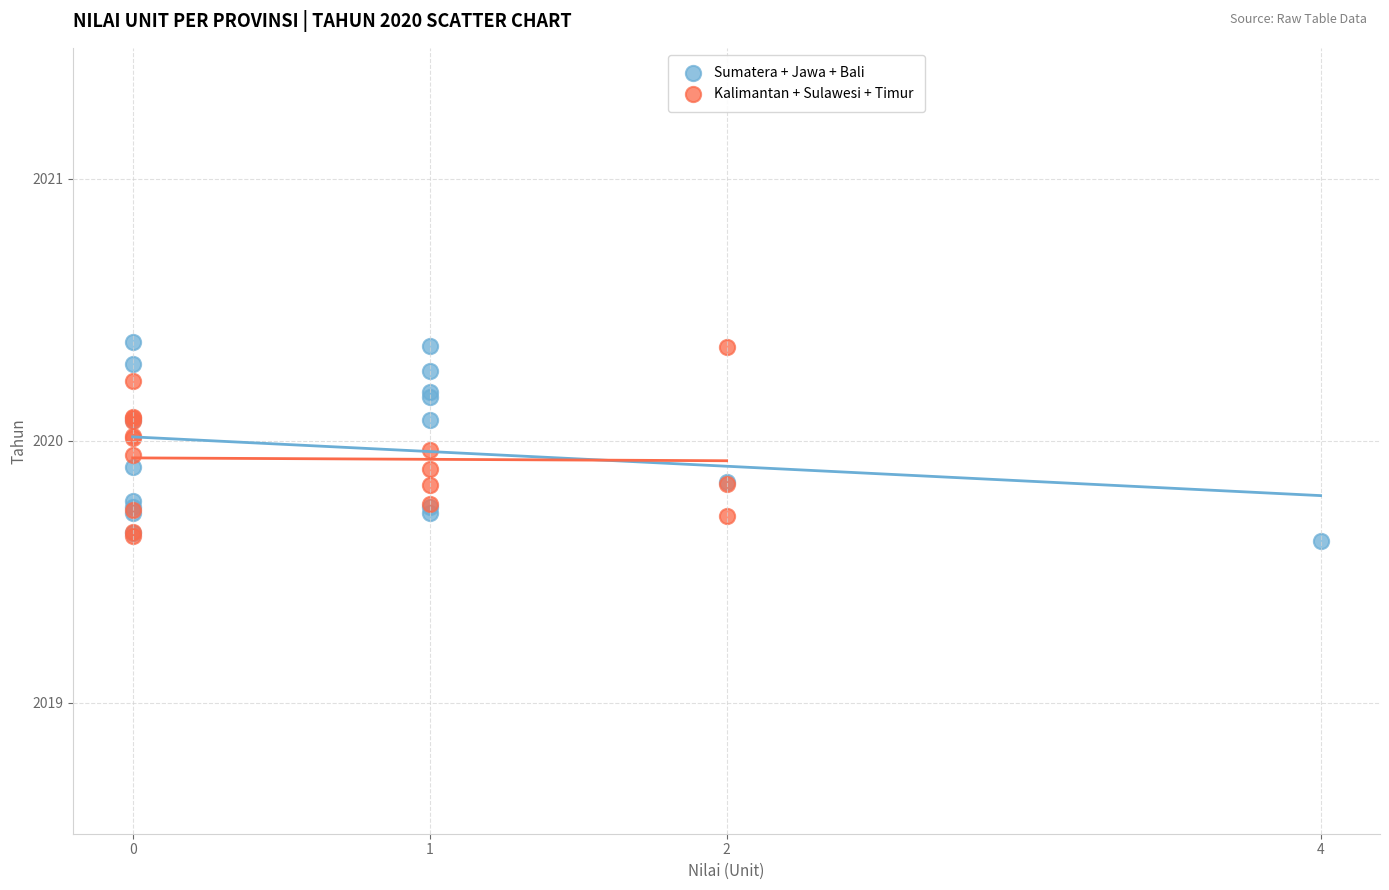

What are all the series names shown in the legend?

Sumatera + Jawa + Bali, Kalimantan + Sulawesi + Timur